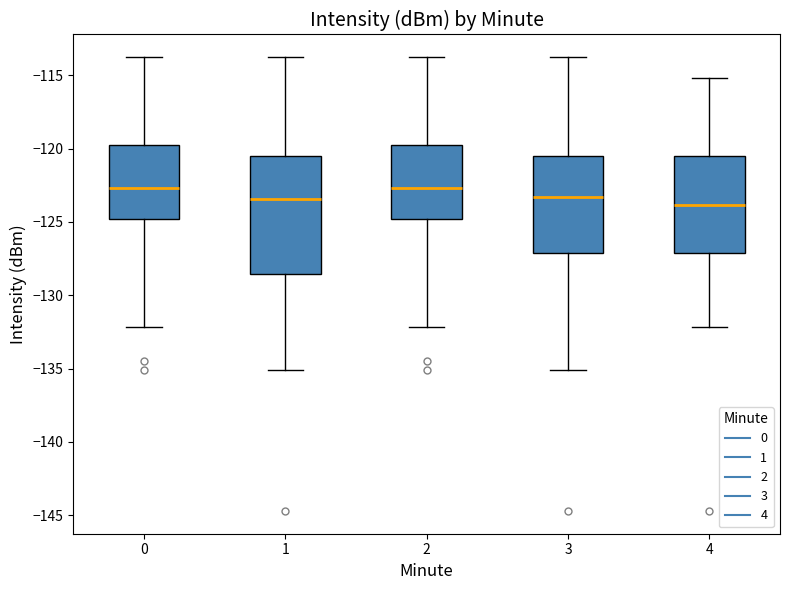

Reading left to right, transcribe this box plot: for each box, give where its median line is, the range the box spans, and where its two whiskers end, as read against the y-axis. The values are not printed on the chart, so give them approximately, as read against the axis.

0: median -122.5, box -125.0 to -120.0, whiskers -132.0 to -114.0
1: median -123.5, box -128.5 to -120.5, whiskers -135.0 to -114.0
2: median -122.5, box -125.0 to -120.0, whiskers -132.0 to -114.0
3: median -123.5, box -127.0 to -120.5, whiskers -135.0 to -114.0
4: median -124.0, box -127.0 to -120.5, whiskers -132.0 to -115.0